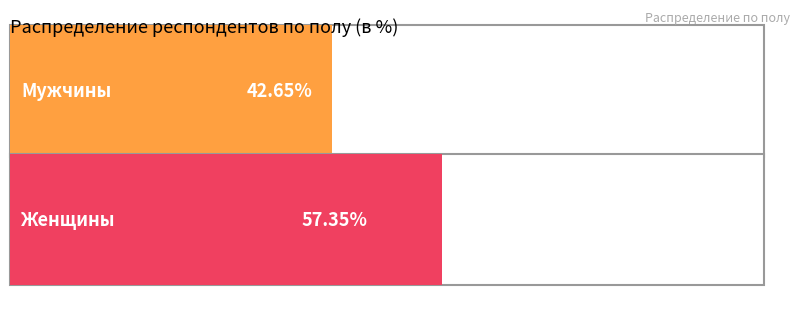

Reading left to right, list all the values displayed in this chart.

Мужчины=42.6	Женщины=57.4